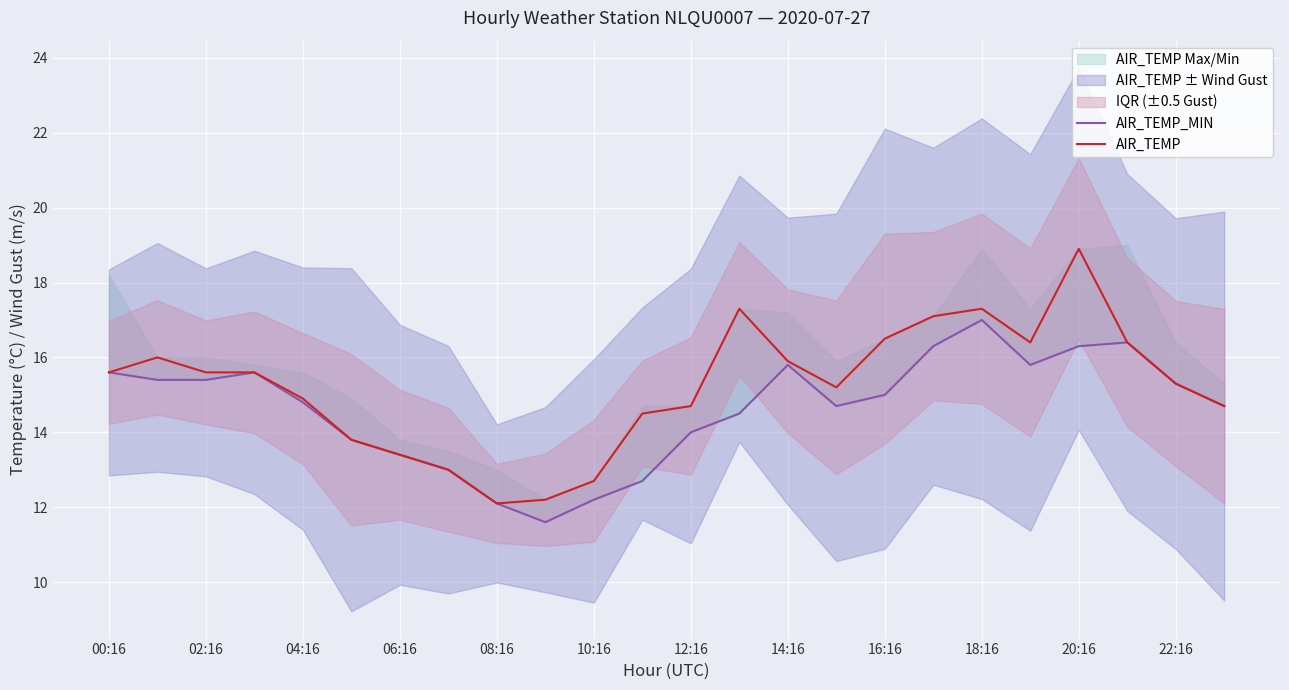

True or false: AIR_TEMP_MIN and AIR_TEMP cross at least once.

False